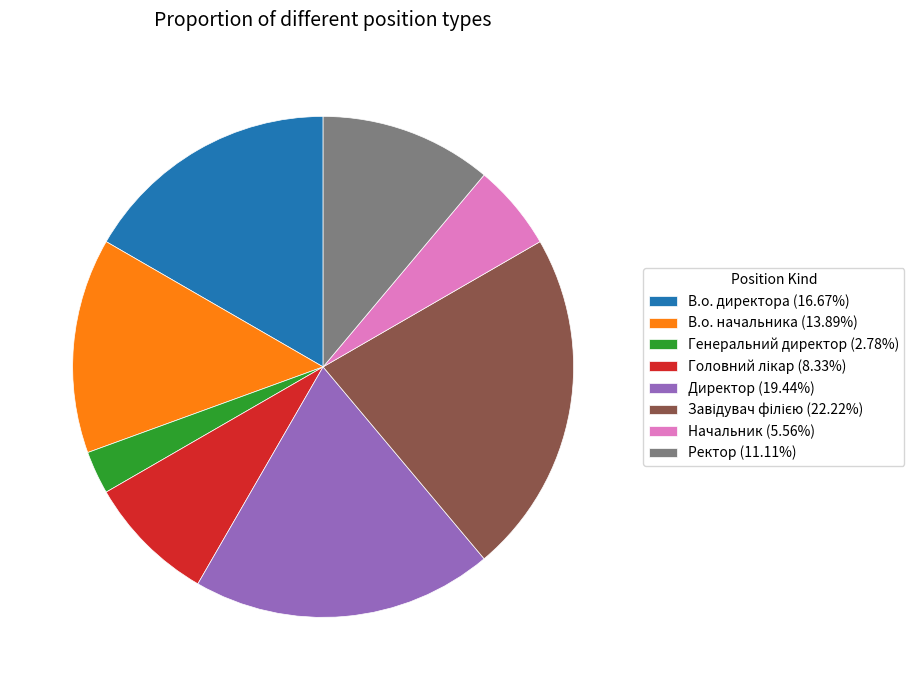

Combined, do Директор (19.44%) and Генеральний директор (2.78%) account for over 50%?

No